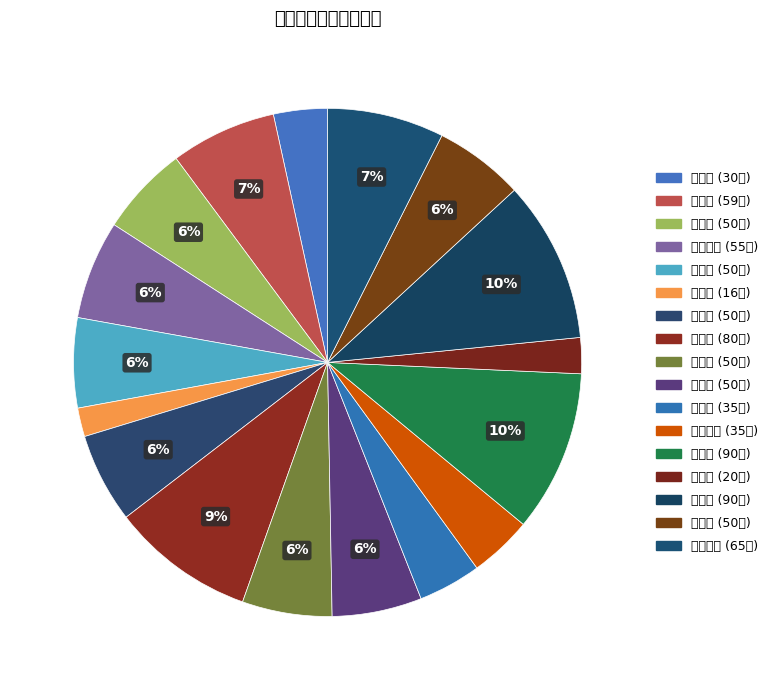

To the nearest percent, what is the combined percentage of 新乡市 and 驻马店市?

13%